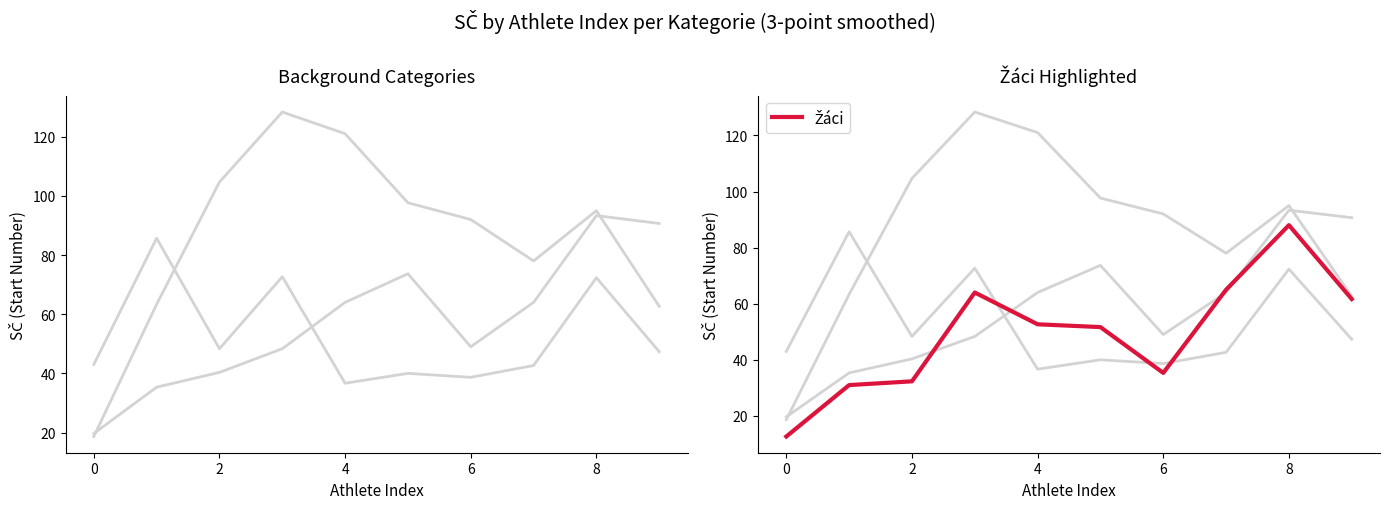

Does the chart have visible grid lines?

No